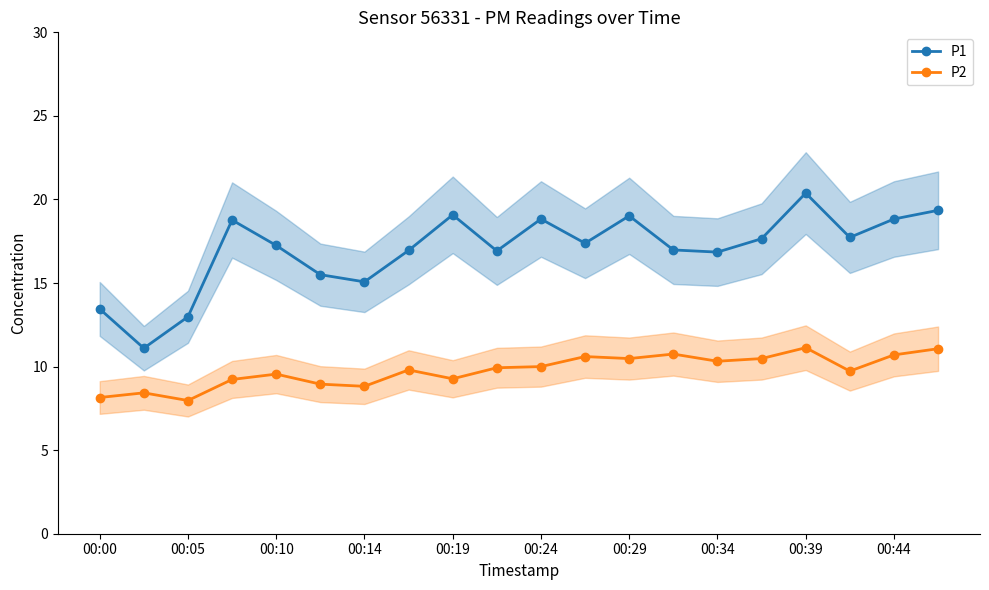

How many lines are shown in the chart?

2